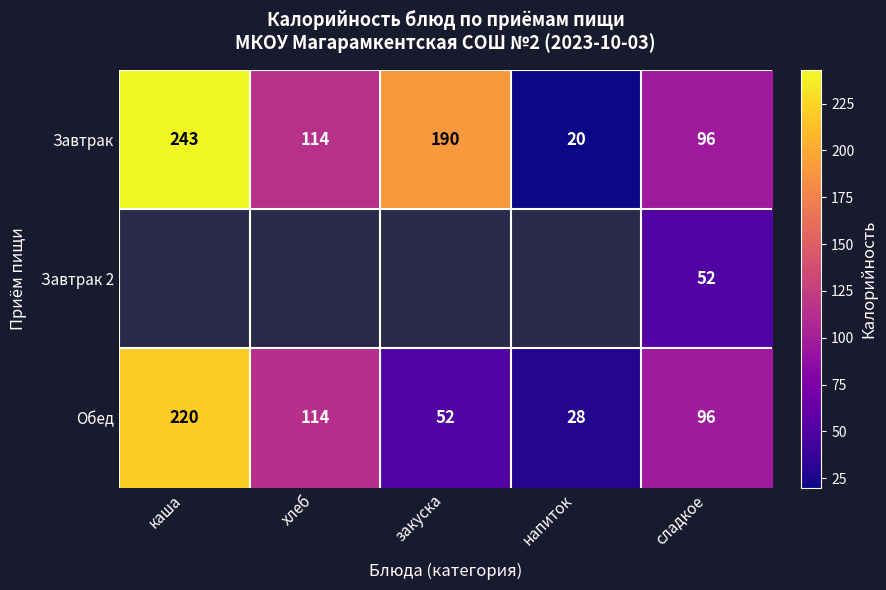

Between каша and напиток, which is larger?

каша